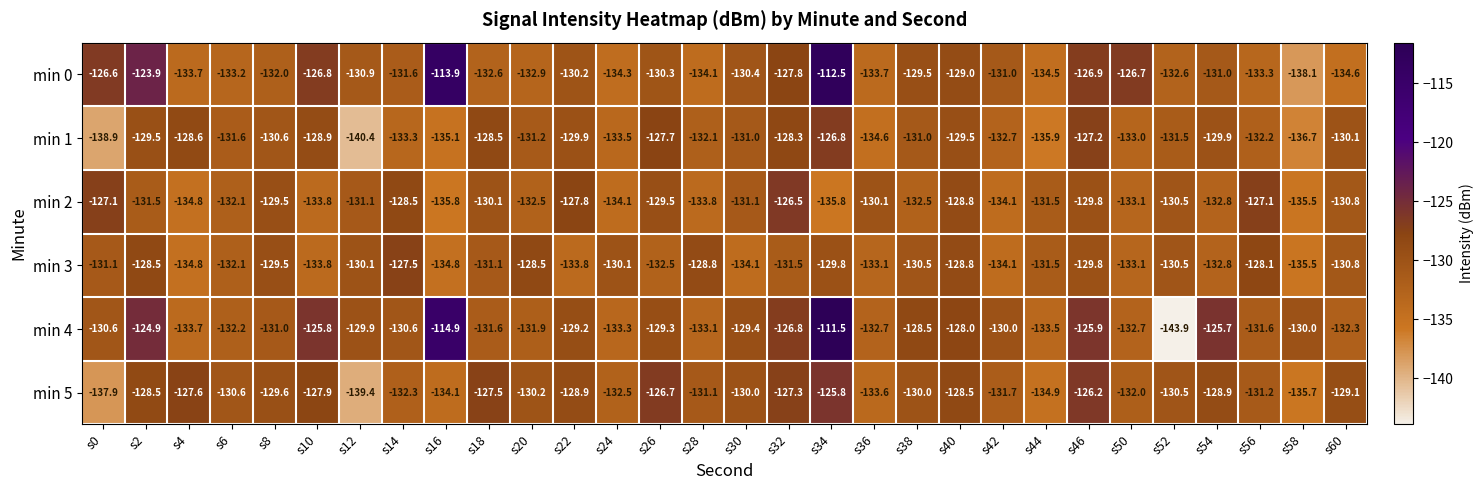

At which category is the sum across all series the highest?

s34